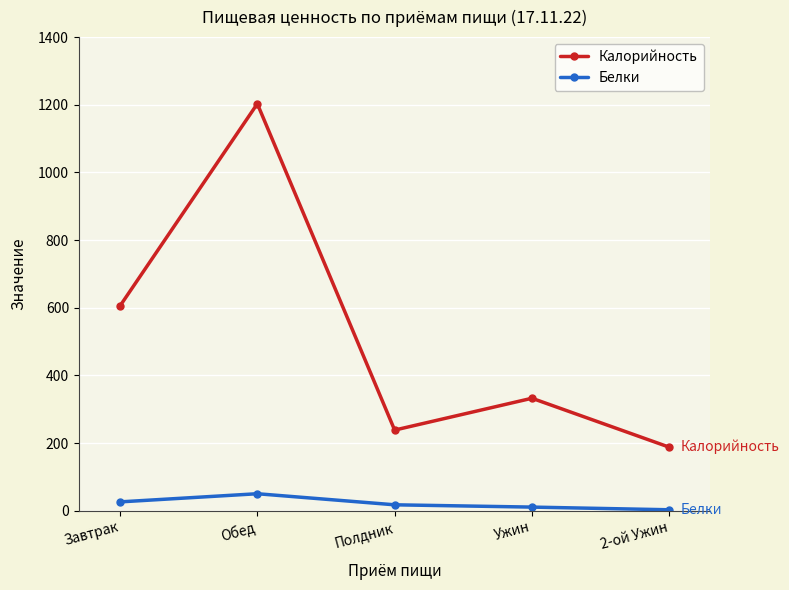

Between Завтрак and 2-ой Ужин, which series saw the biggest shift?

Калорийность